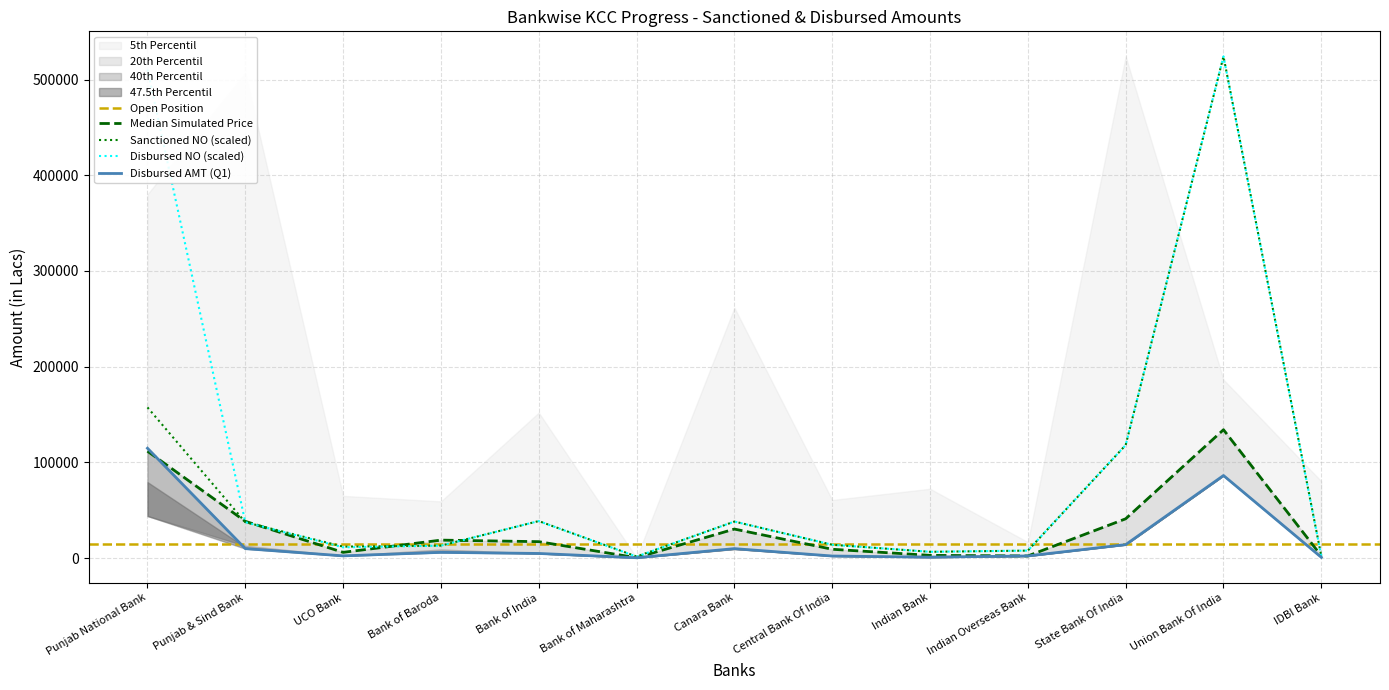

Where does the Cumulative Sanctioned AMT series first go above 17115?

Punjab National Bank